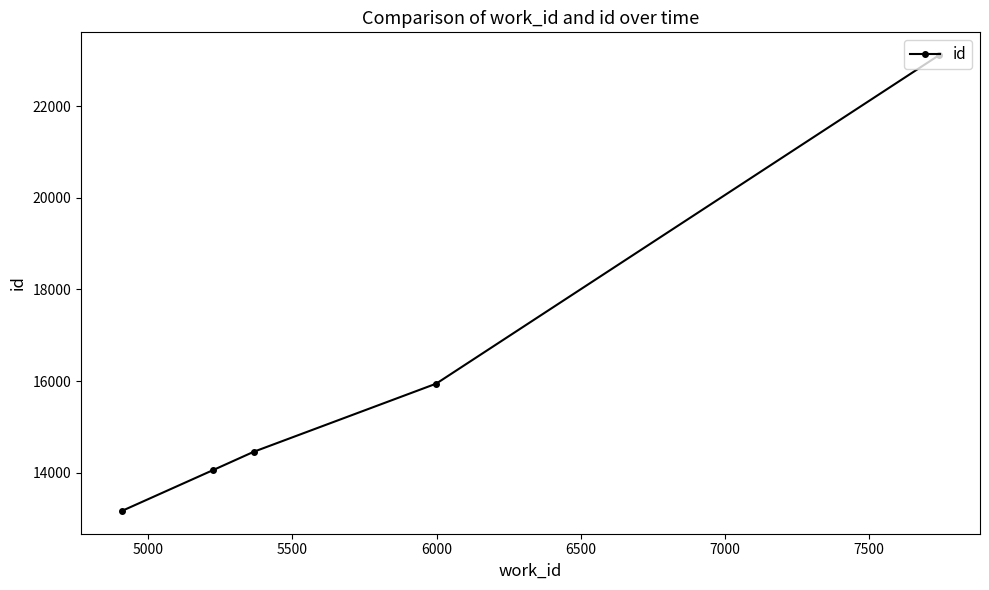

How many data points are less than 14456?

2